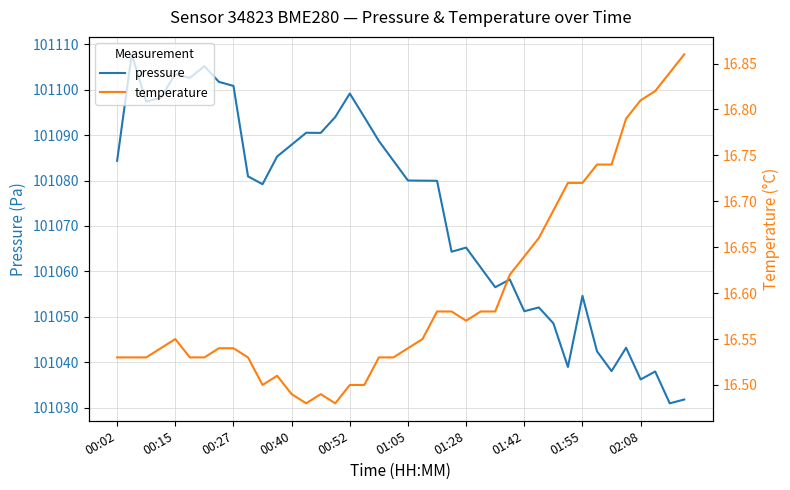

True or false: pressure and temperature cross at least once.

False